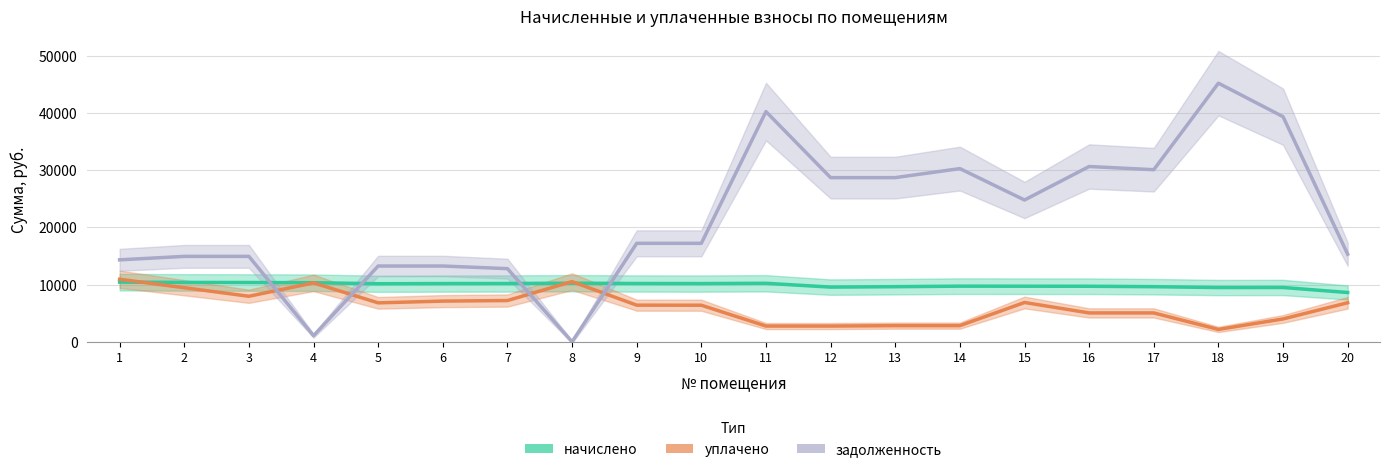

Which label corresponds to the smallest value in the chart?

8